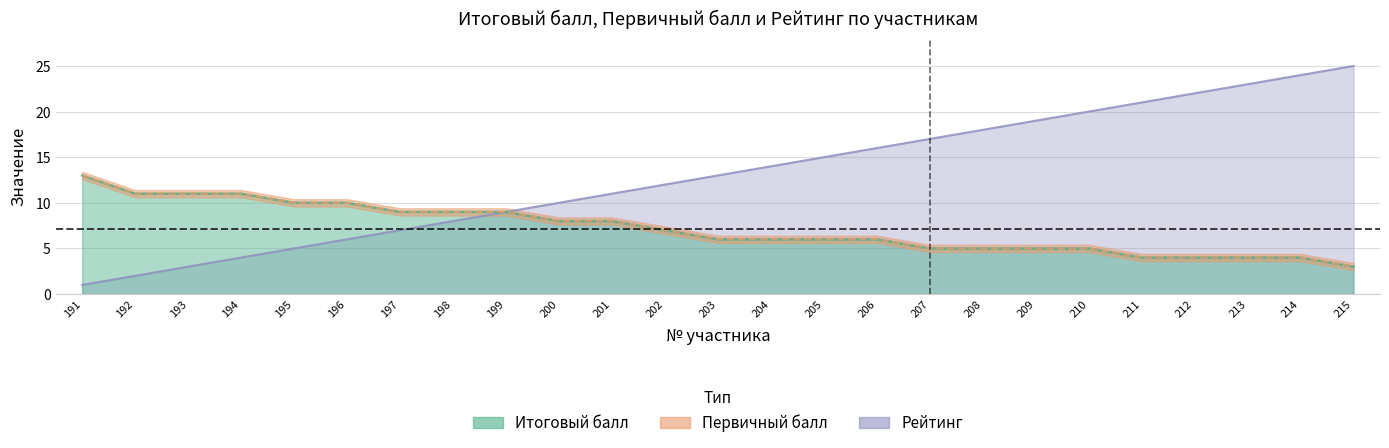

At 194, list the series in order from smallest to largest.

Рейтинг, Итоговый балл, Первичный балл